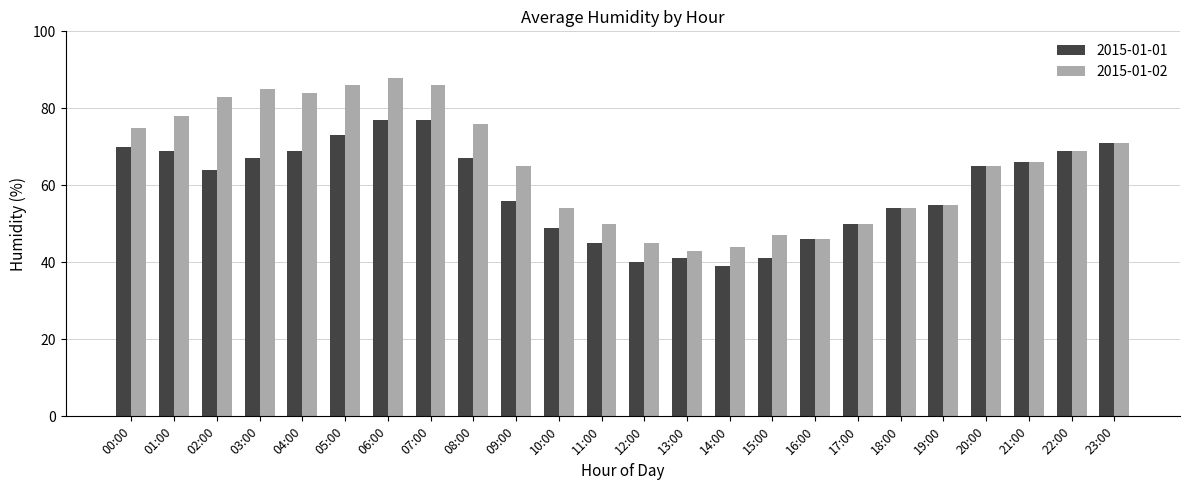

What is the smallest value displayed?

39